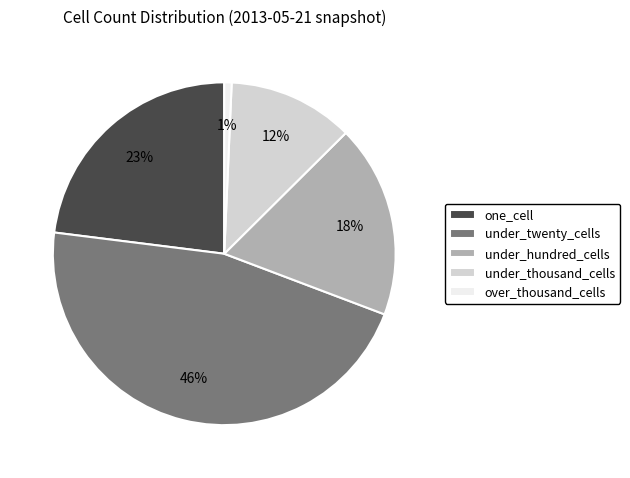

What is the ratio of the value at one_cell to the value at under_thousand_cells?

1.9